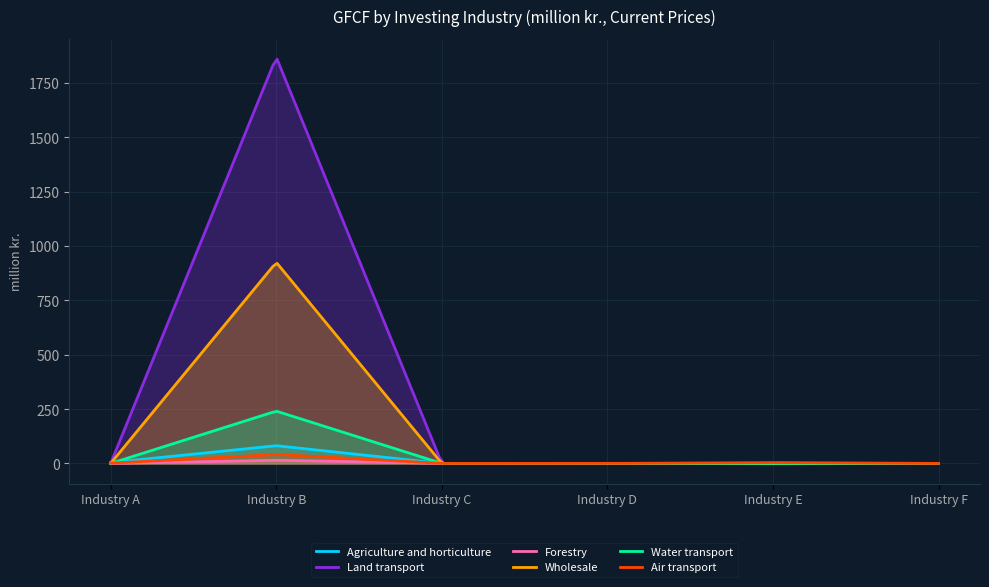

What is the maximum value for Agriculture and horticulture?

81.1